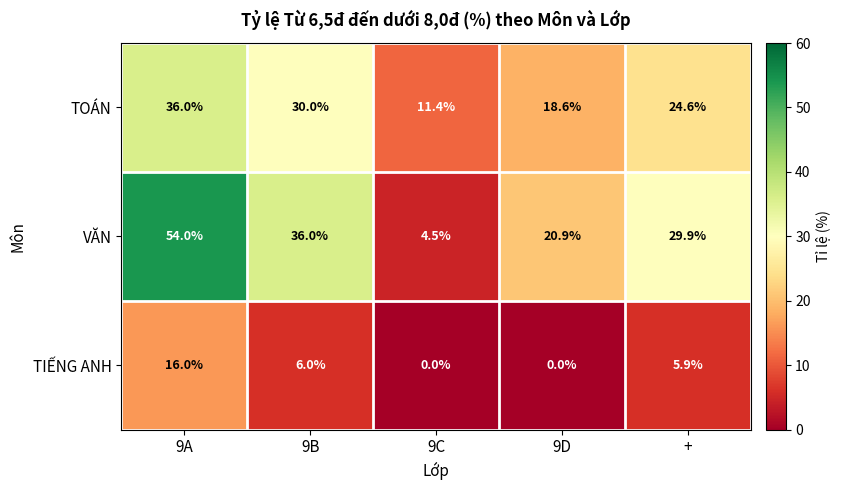

Reading right to left, transcribe all the data shown in this chart.

TOÁN: +=24.6	9D=18.6	9C=11.4	9B=30.0	9A=36.0
VĂN: +=29.9	9D=20.9	9C=4.5	9B=36.0	9A=54.0
TIẾNG ANH: +=5.9	9D=0.0	9C=0.0	9B=6.0	9A=16.0